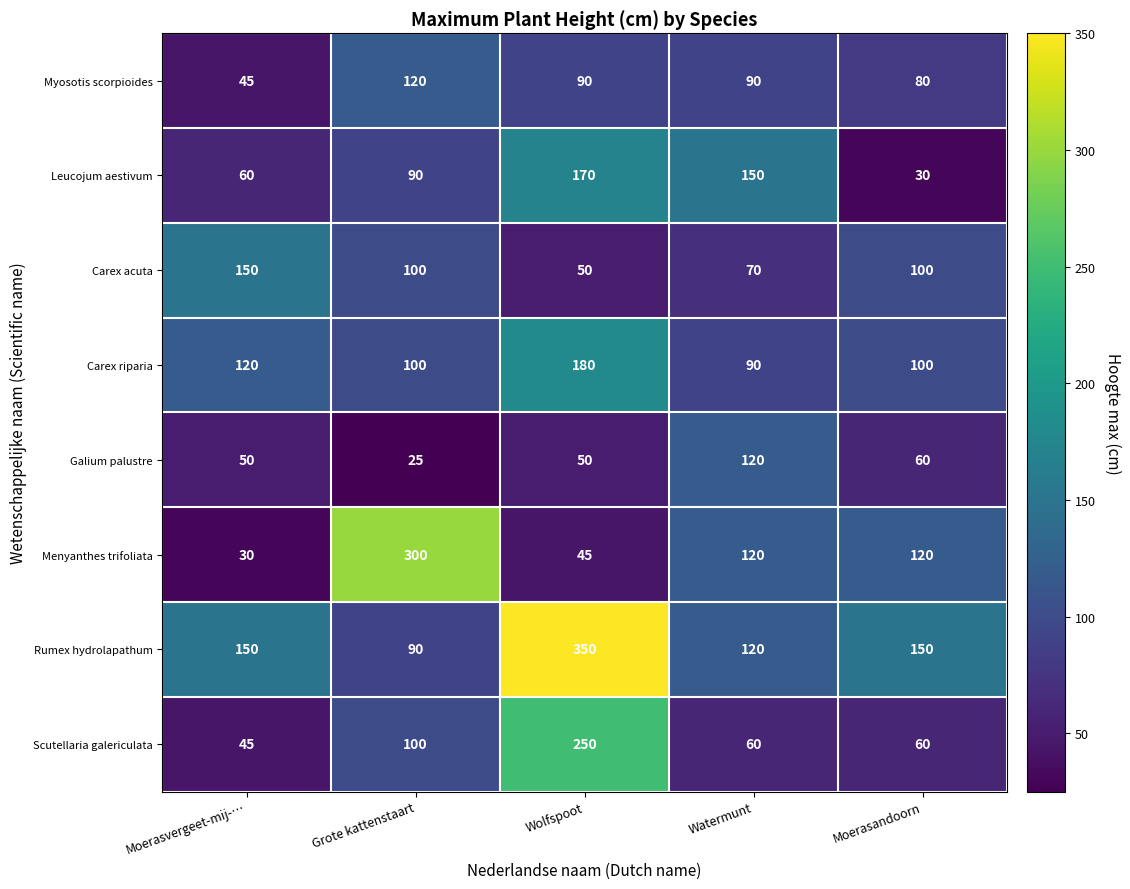

Which category has the highest value in the Galium palustre series?

Watermunt